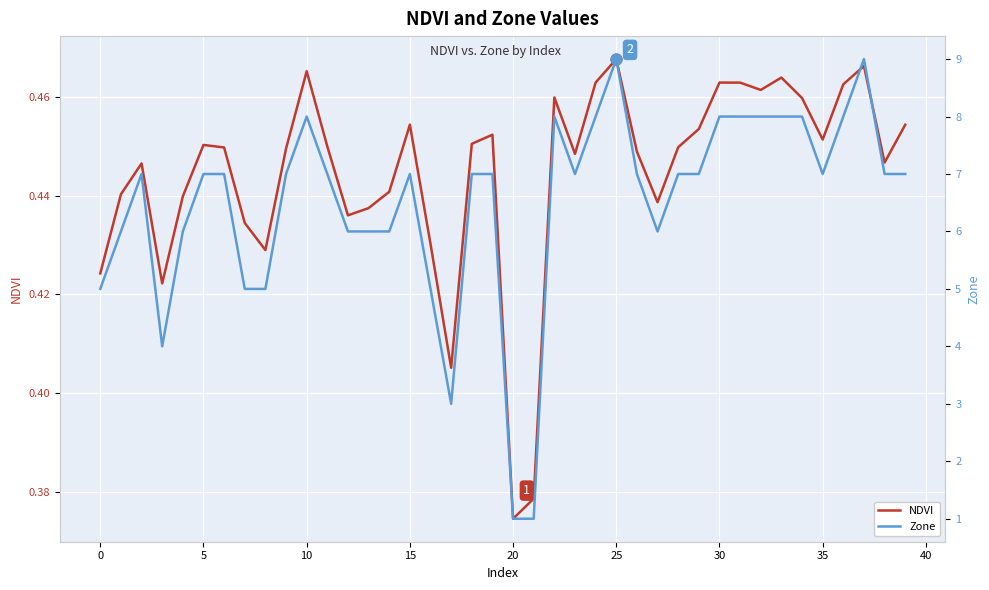

At which category is the sum across all series the highest?

25